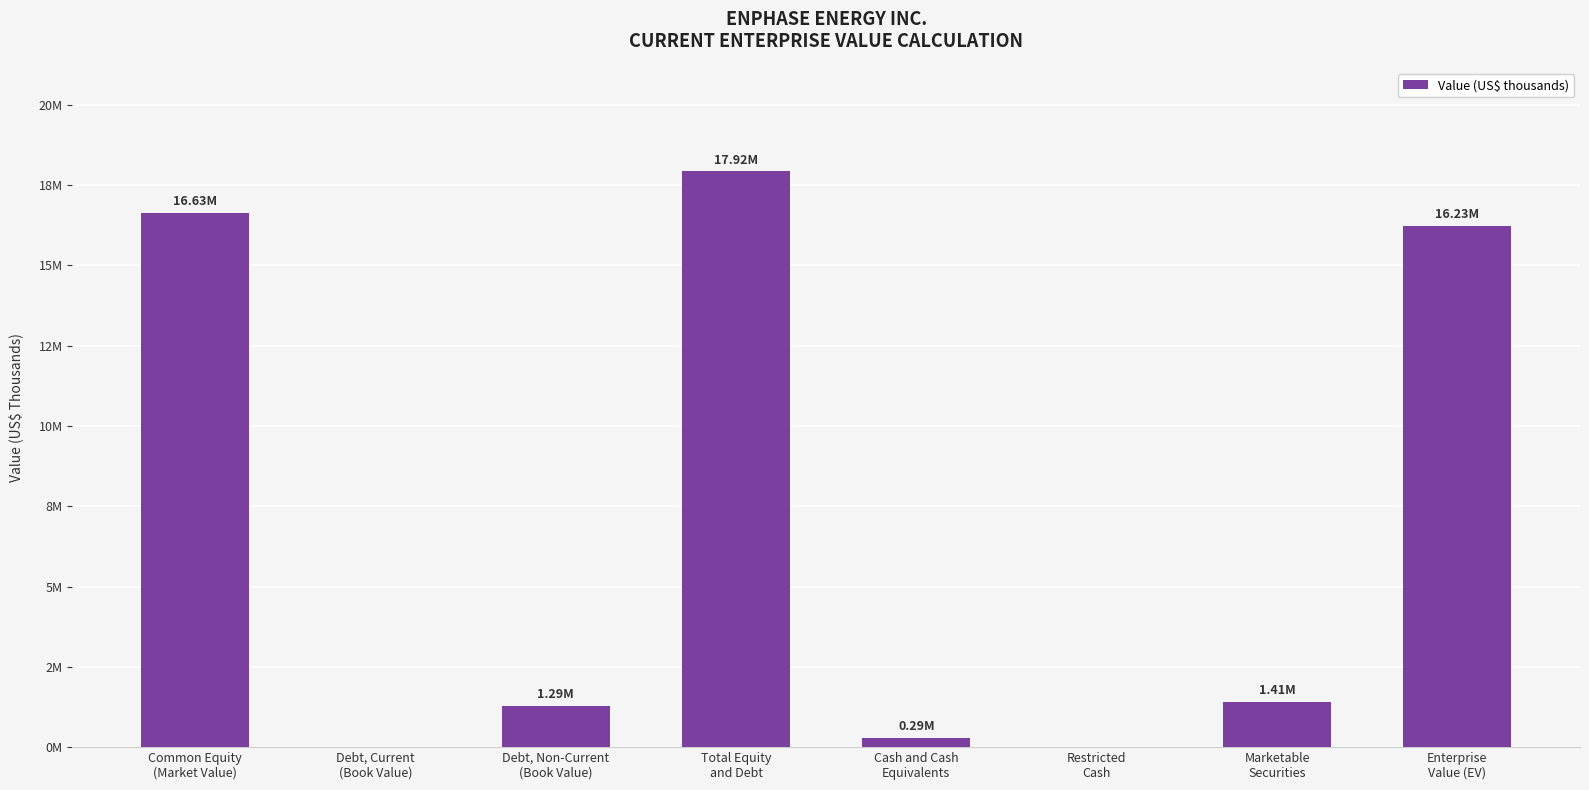

Rank the categories by value from highest to lowest.

Total Equity
and Debt, Common Equity
(Market Value), Enterprise
Value (EV), Marketable
Securities, Debt, Non-Current
(Book Value), Cash and Cash
Equivalents, Debt, Current
(Book Value), Restricted
Cash